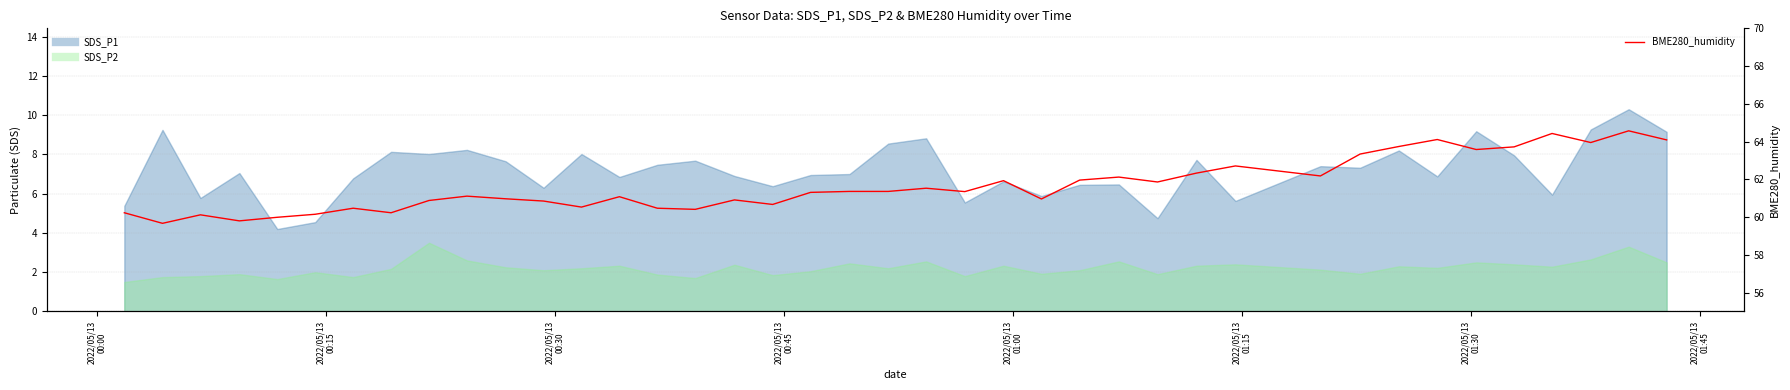

The chart shows a value of 60.2 at 2022/05/13
00:00. True or false?

True